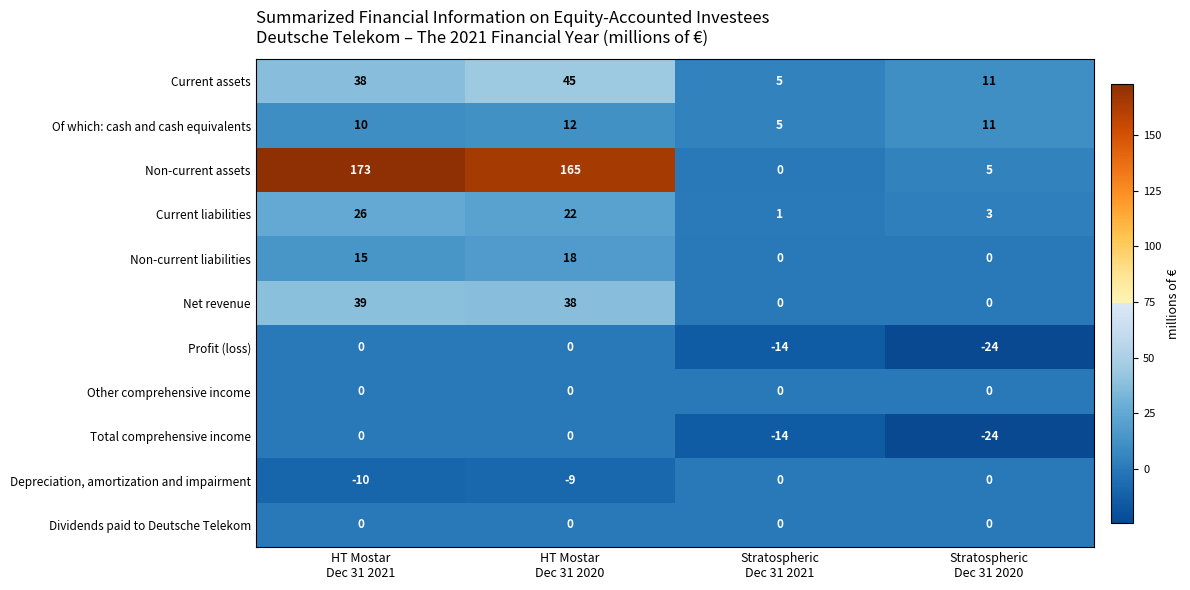

How many Of which: cash and cash equivalents values are between 10 and 12?

3